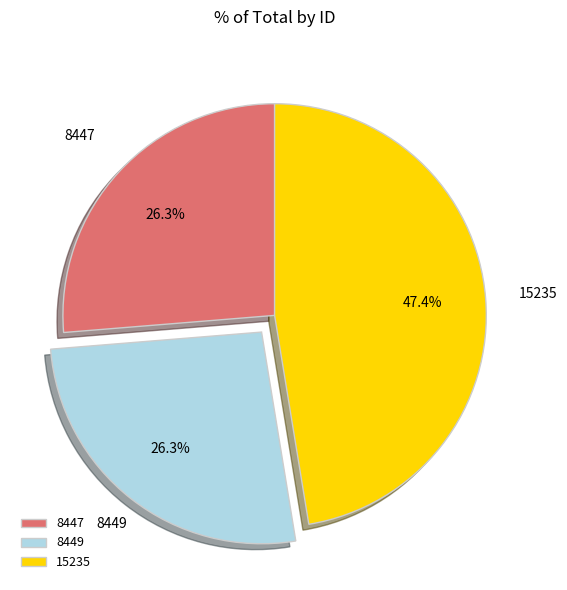

Is 8449 the majority of the pie?

No